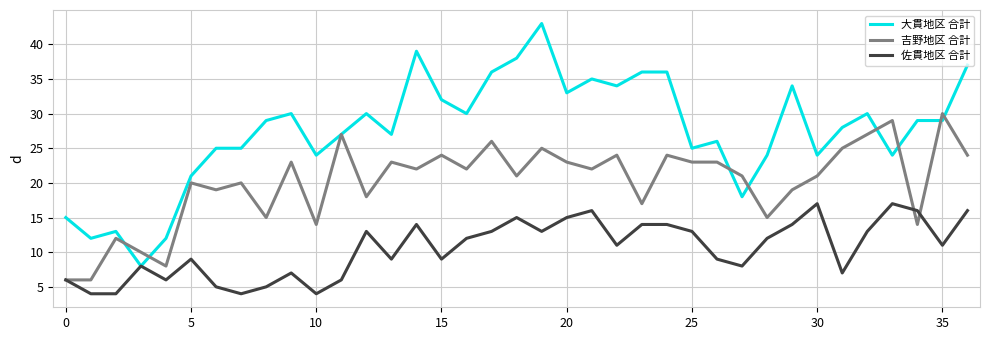

What is the minimum value for 佐貫地区 合計?

4